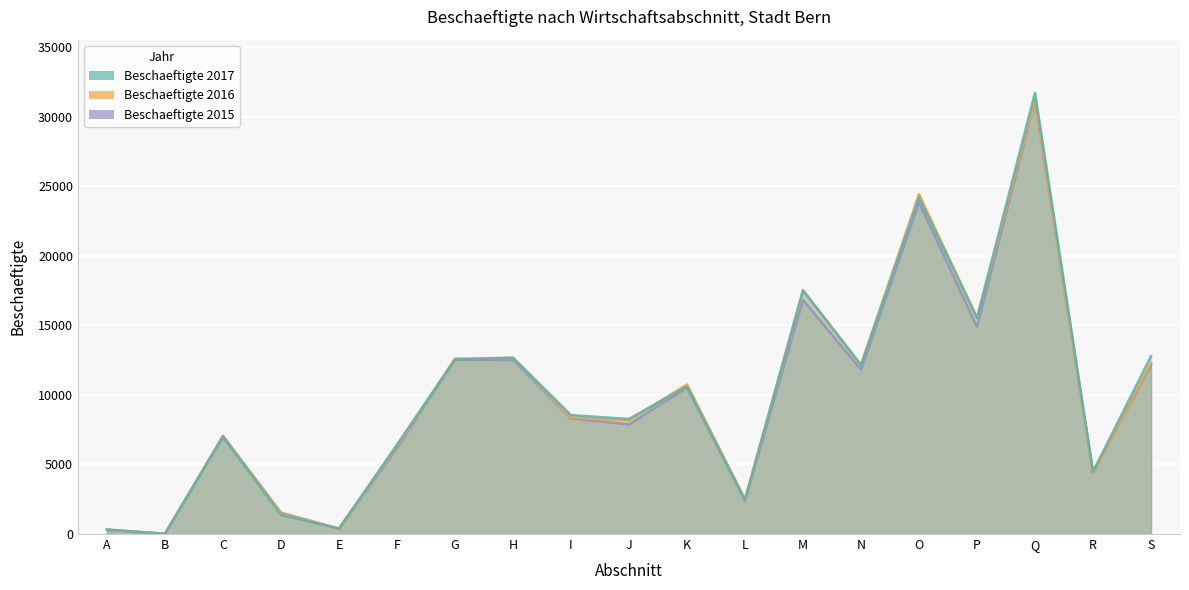

What is the value of the Beschaeftigte 2015 point at the 7th from the left?

12559